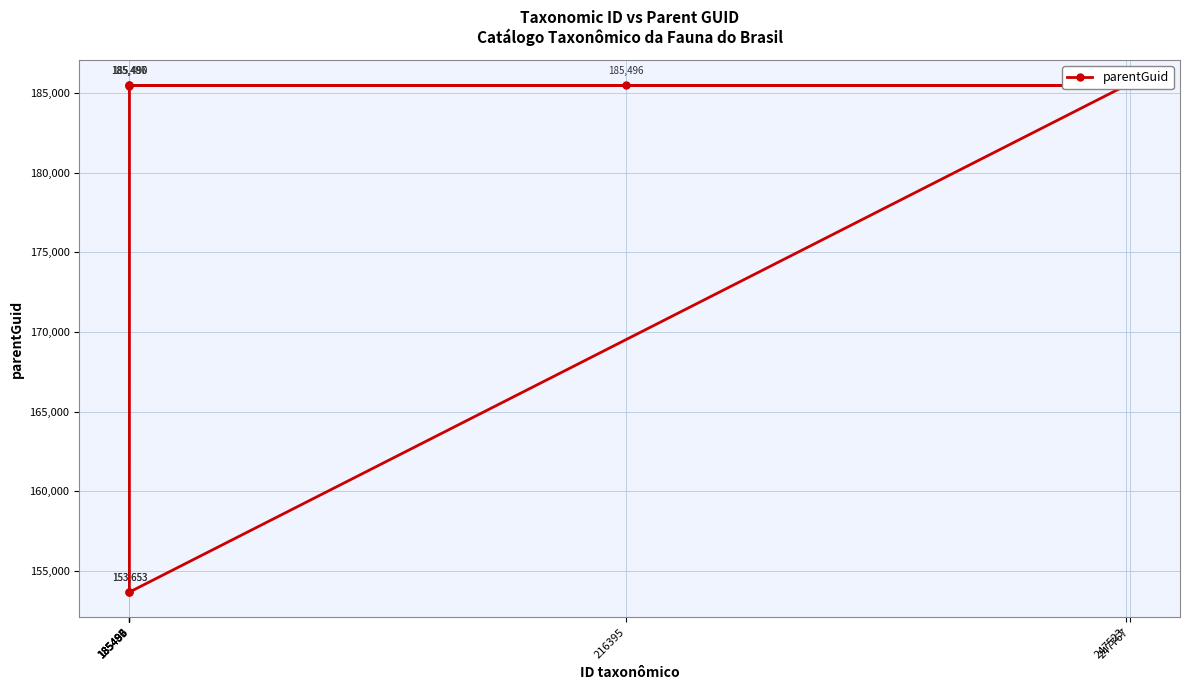

What is the maximum value shown in the chart?

185496